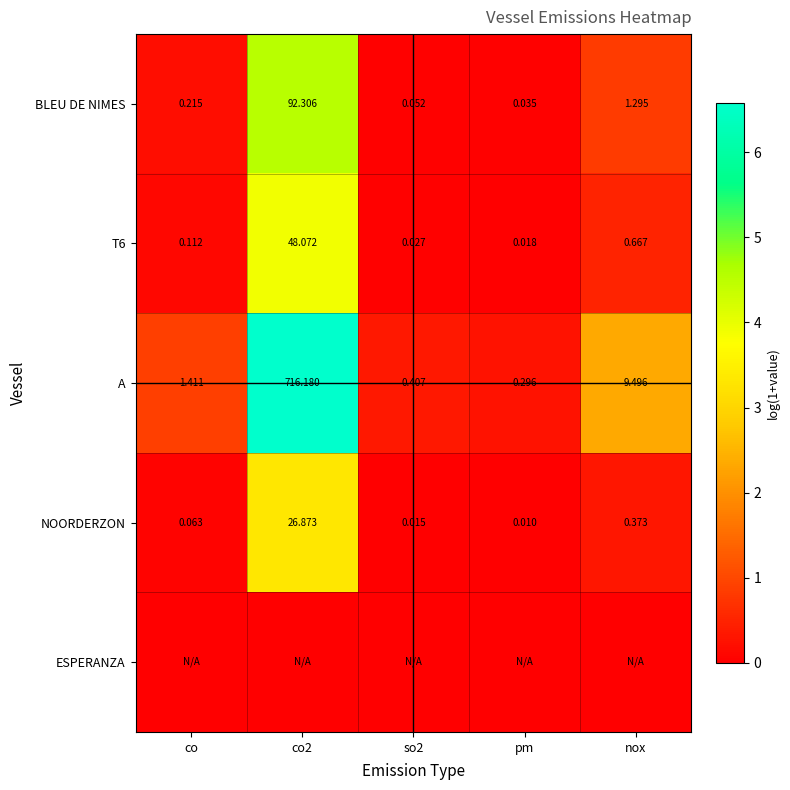

Which has a higher value, nox or so2?

nox